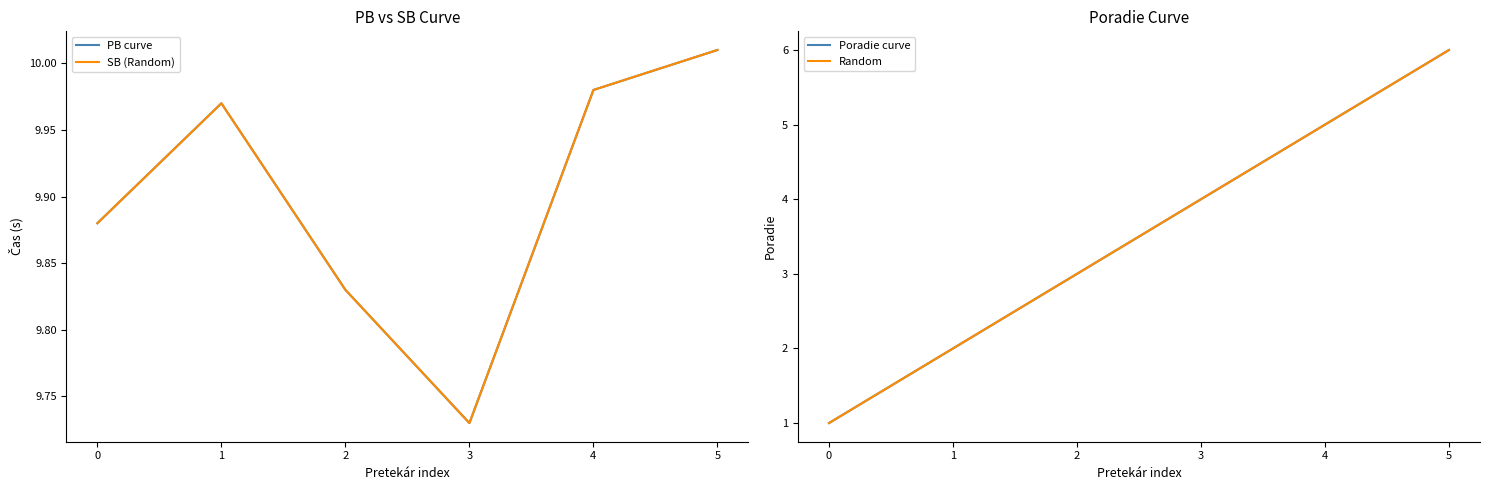

What is the greatest value displayed?

10.0